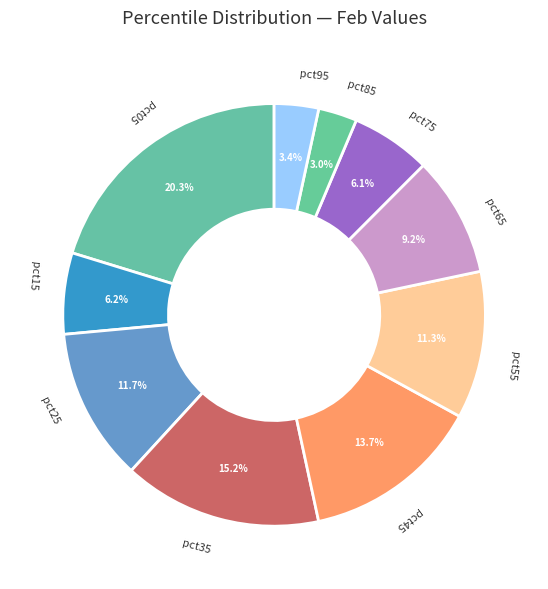

How many segments does this pie chart have?

10